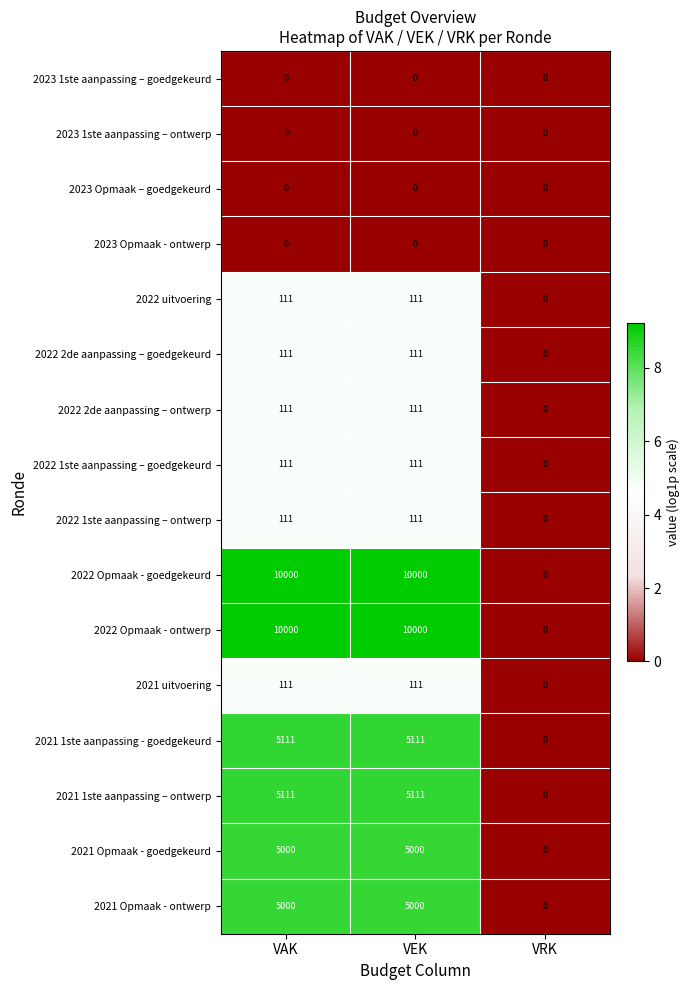

What is the total value across all series at VEK?

40888